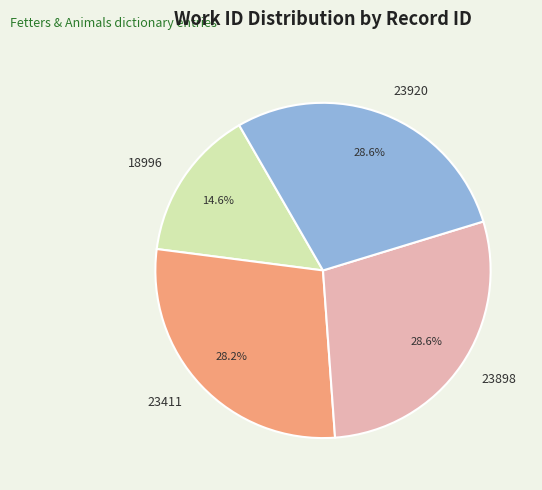

What is the smallest slice in the pie chart?

18996